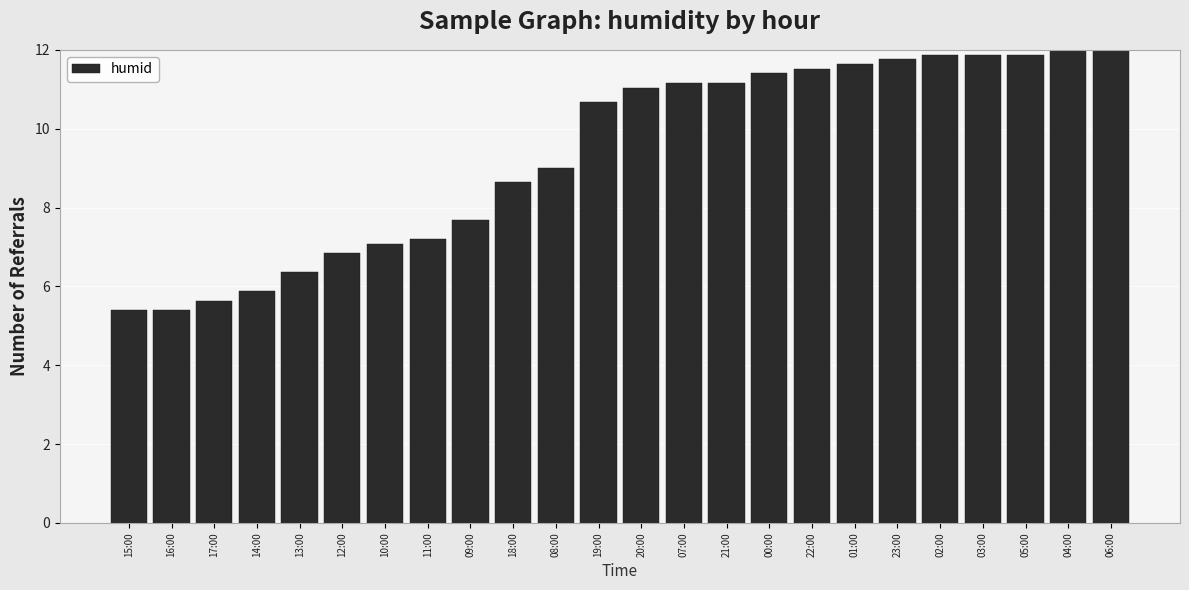

Is it true that the value at 11:00 is 7.2?

True